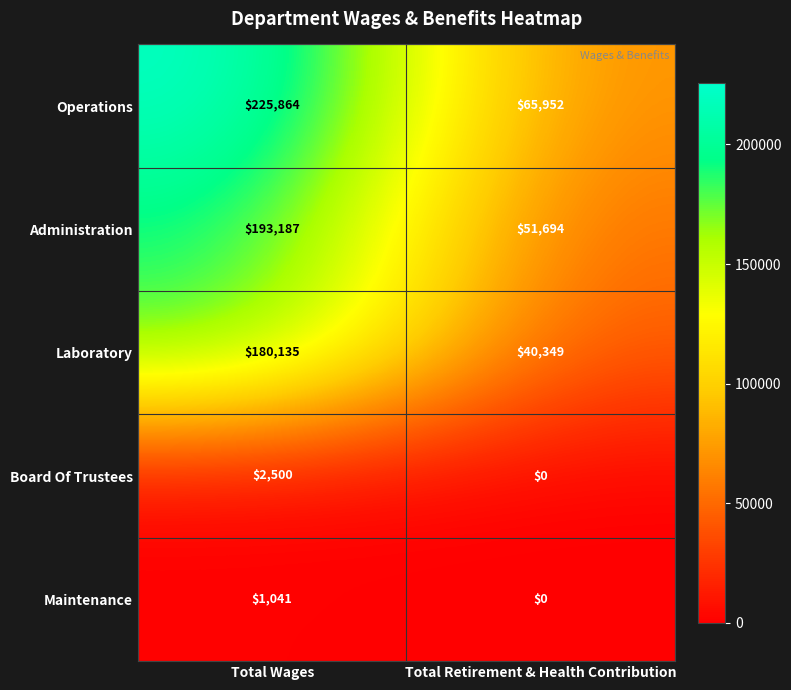

Is the value of Maintenance at Total Wages greater than the value of Board Of Trustees at Total Retirement & Health Contribution?

Yes